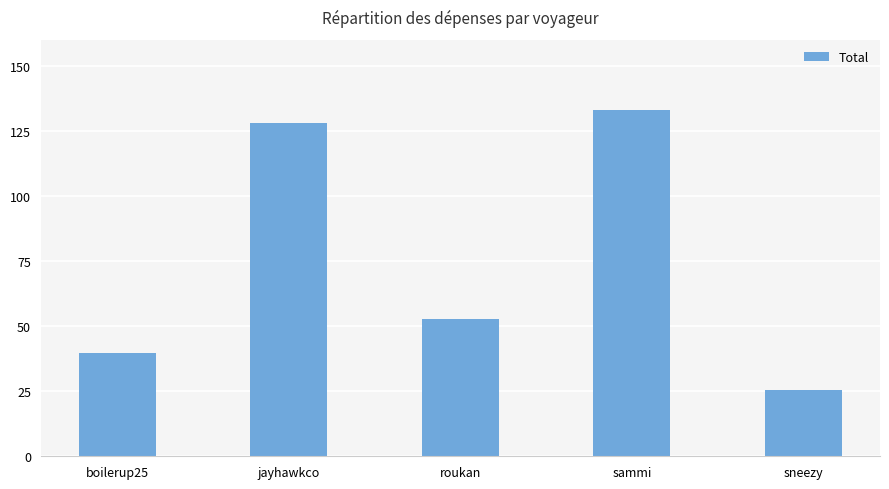

How many bars are there in total?

5